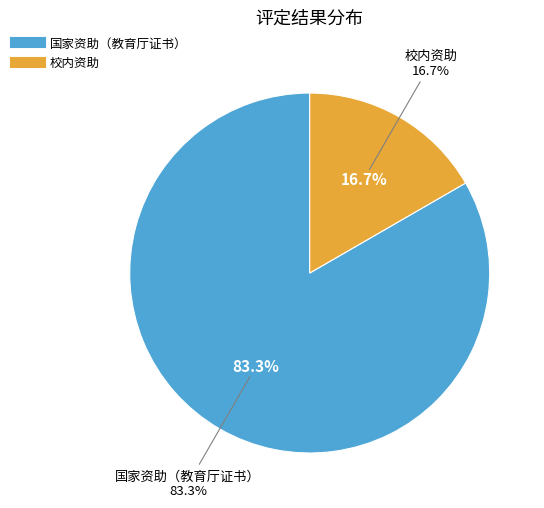

Is it true that 国家资助（教育厅证书） is 83% of the pie?

True